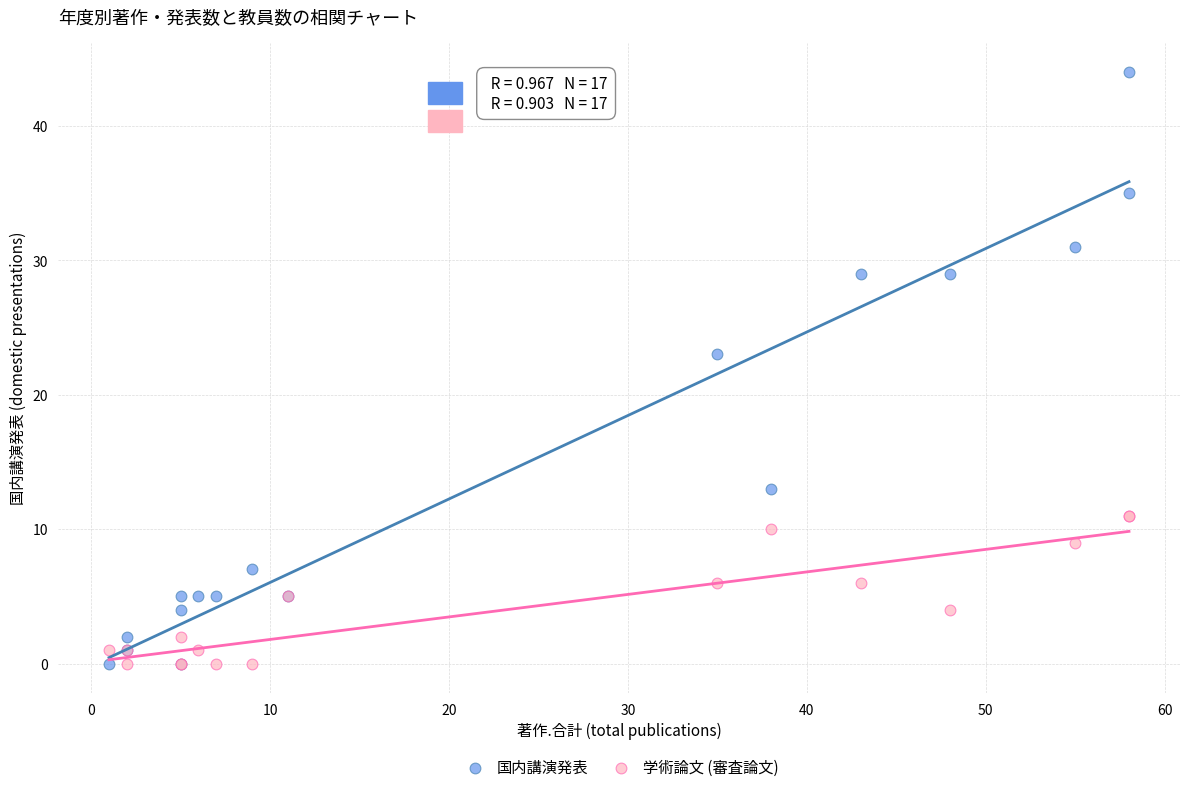

Across all series, what Y value is closest to 22?

23